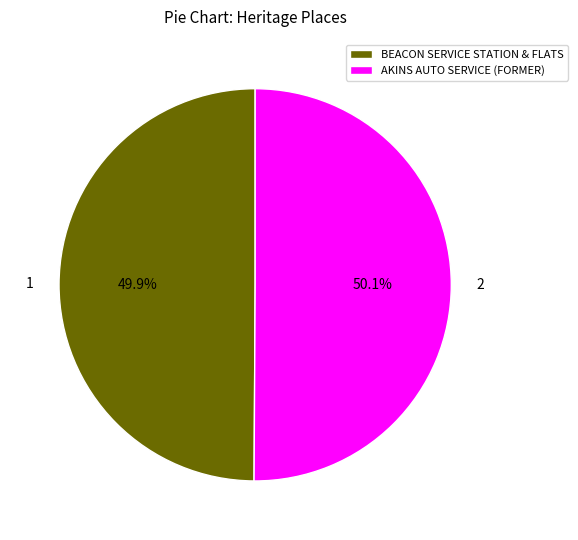

Do AKINS AUTO SERVICE (FORMER) and BEACON SERVICE STATION & FLATS together represent more than half of the pie?

Yes